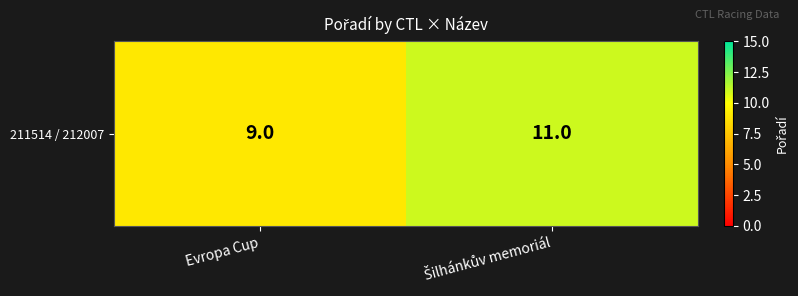

The value at Evropa Cup is 15. True or false?

False